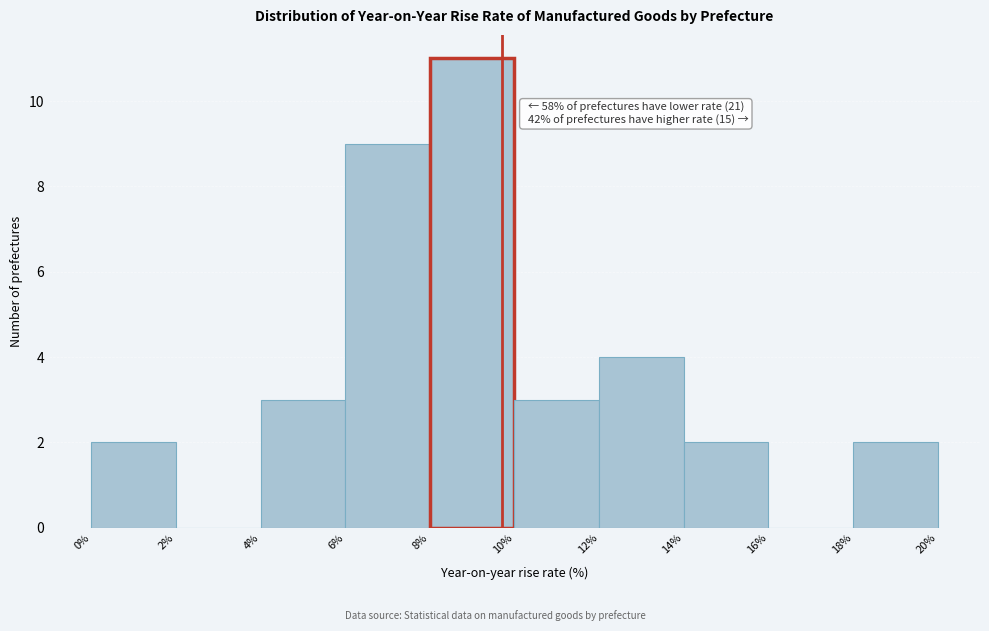

Over which range of the x-axis is the bar tallest?

8% to 10%